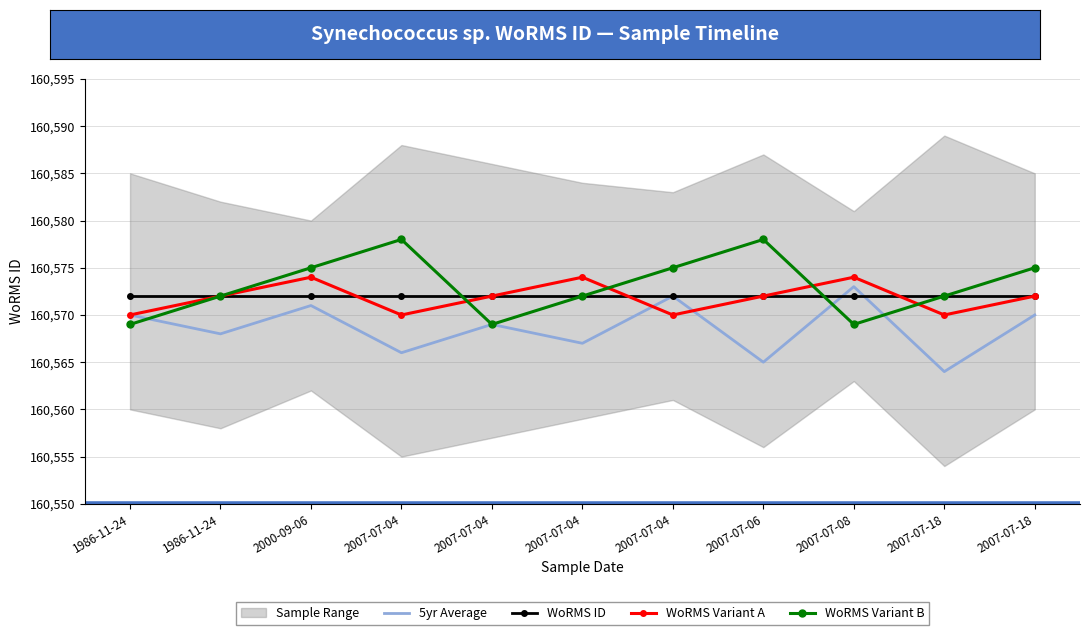

What is the label of the 3rd point from the right?

2007-07-08